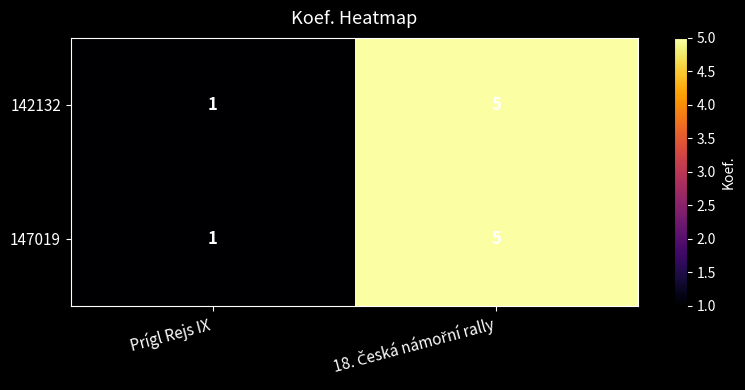

What is the highest value of the 147019 series?

5